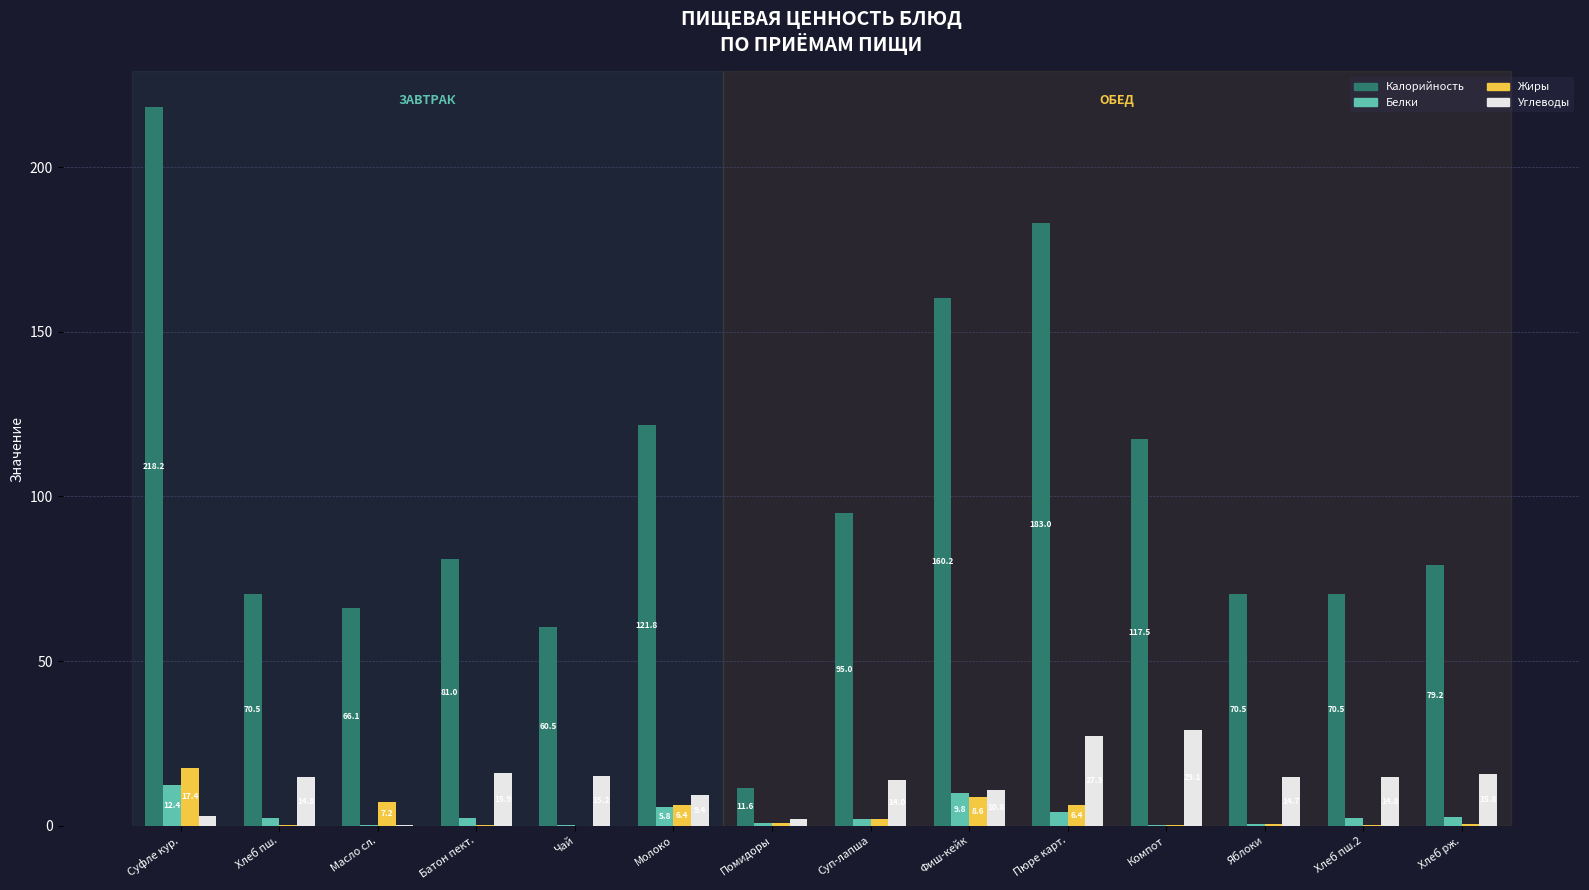

What are all the series names shown in the legend?

Калорийность, Белки, Жиры, Углеводы